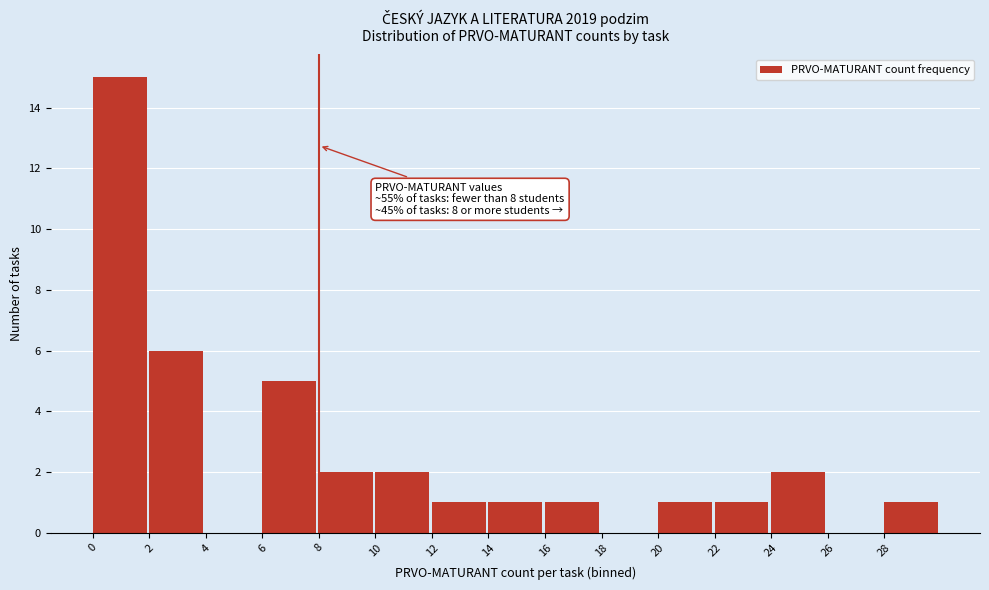

Which range on the x-axis has the tallest bar?

0 to 2